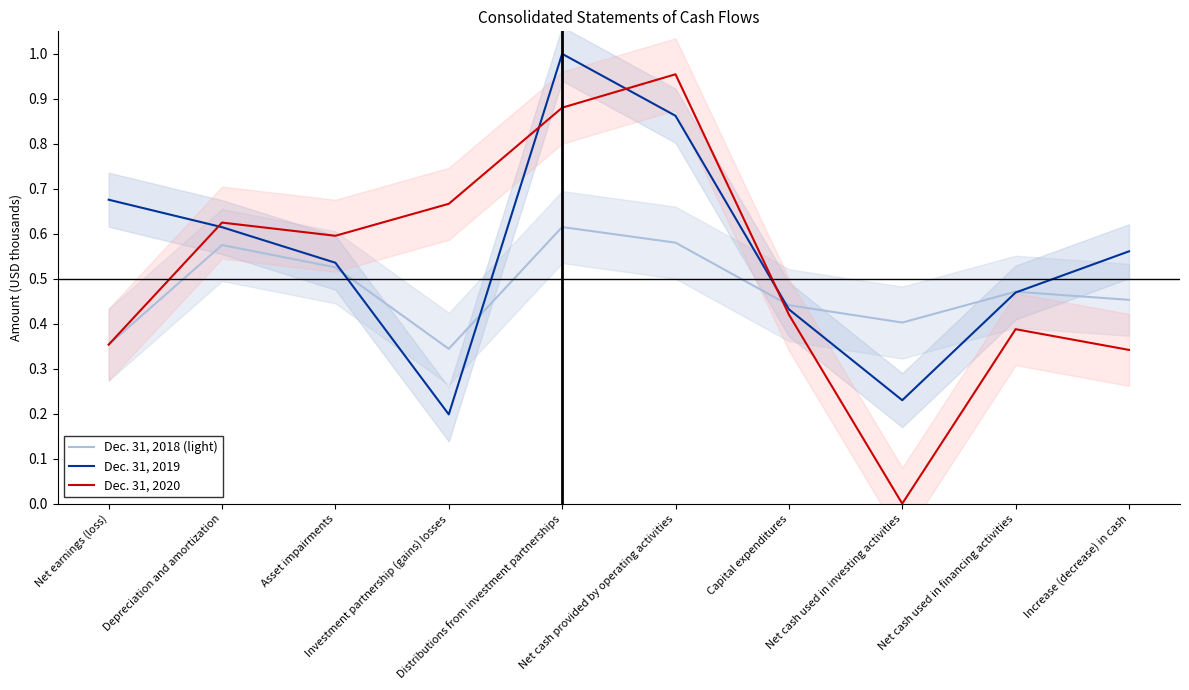

What is the value of the Dec. 31, 2018 (light) point at the 1st from the left?

0.4